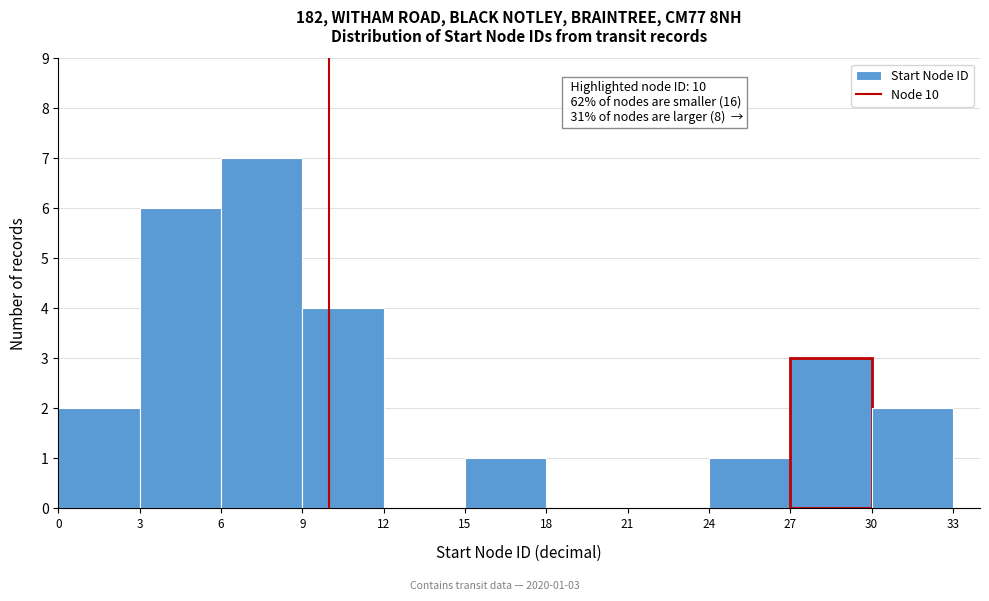

Over which range of the x-axis is the bar tallest?

6 to 9